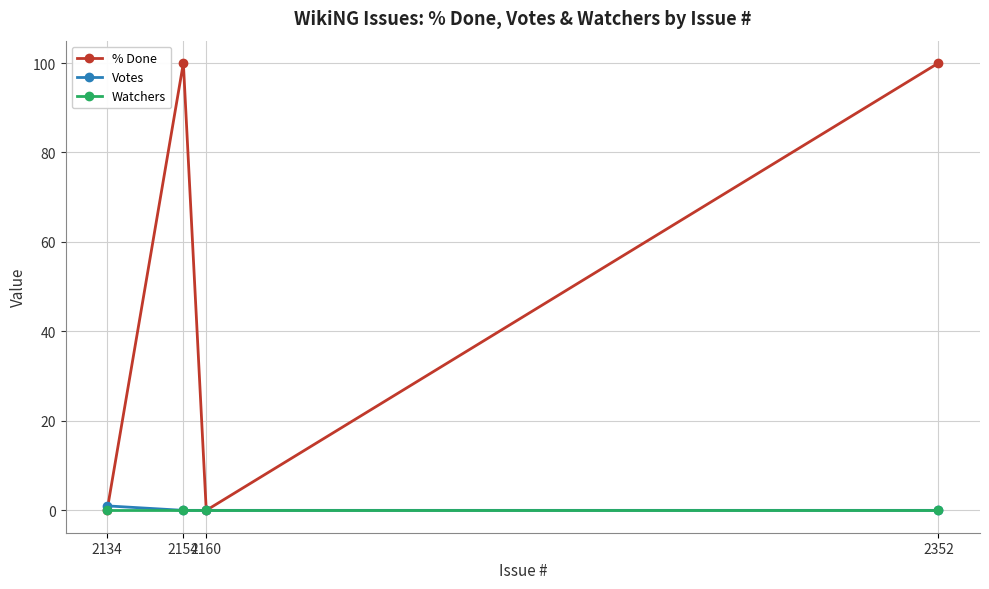

Which series has the largest total across all categories?

% Done